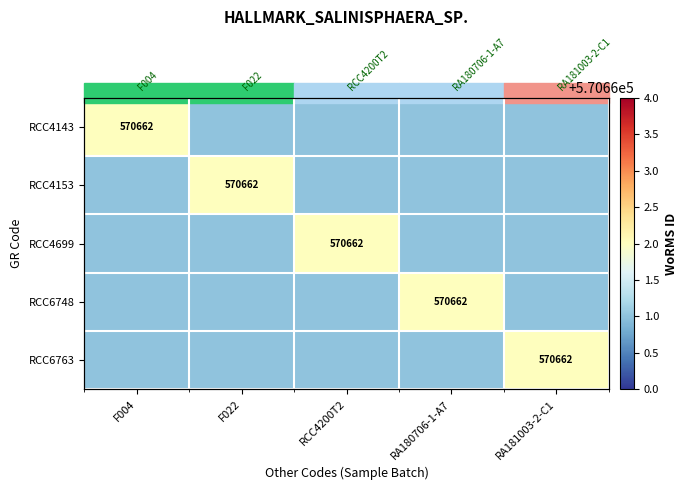

True or false: RCC4699 has a value of 570661 at F022.

True